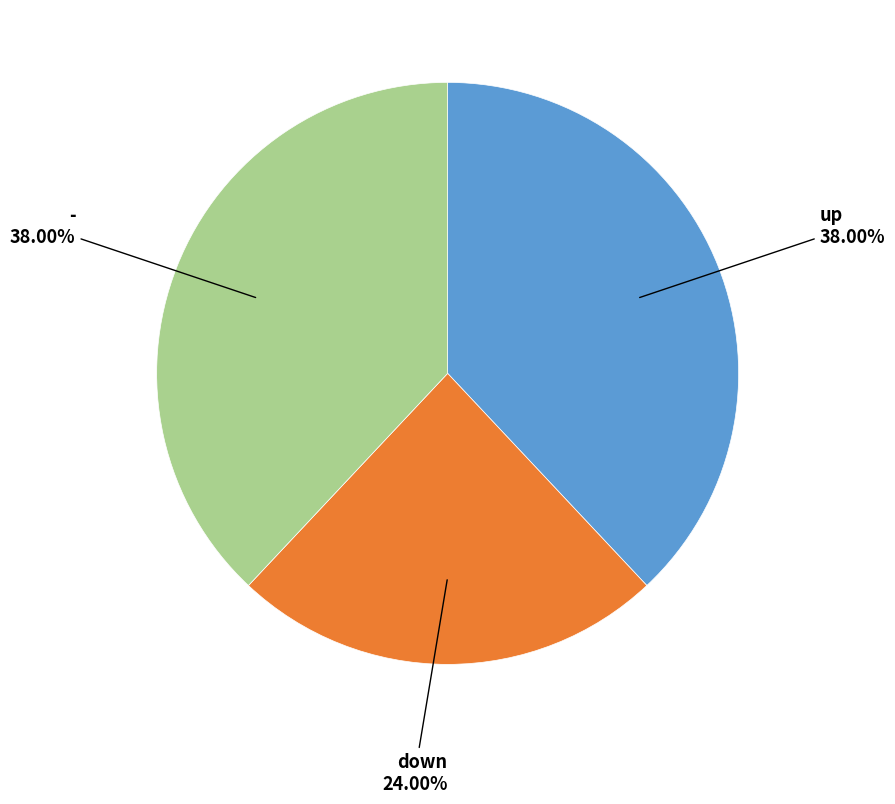

Does any single category account for the majority?

No